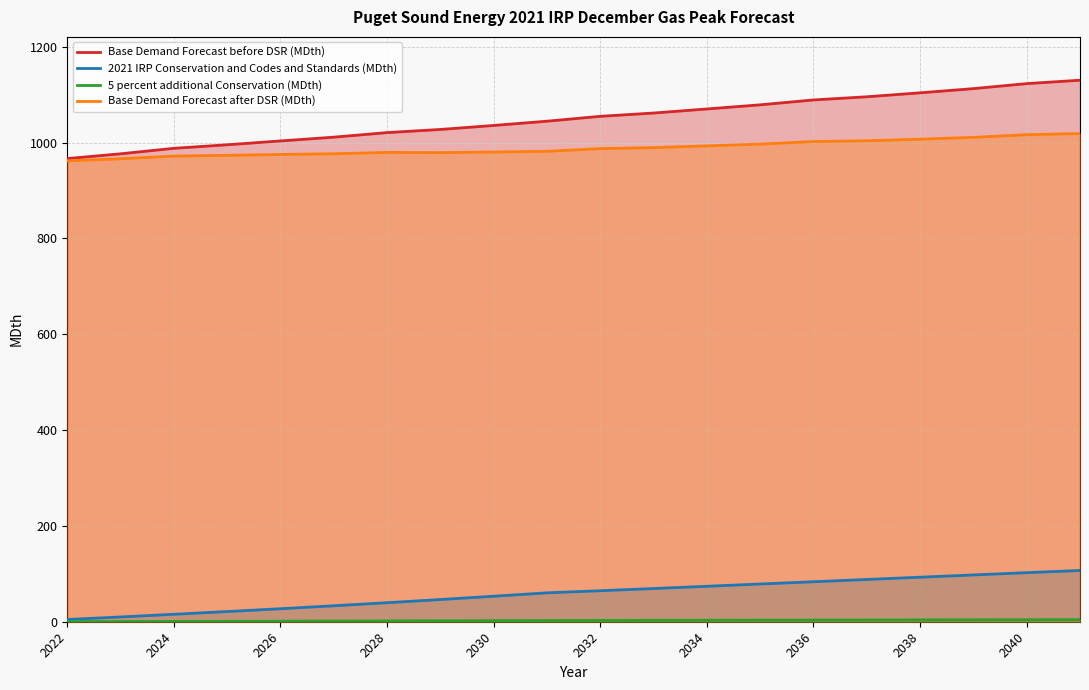

At which label does Base Demand Forecast before DSR (MDth) first exceed 1054?

2032